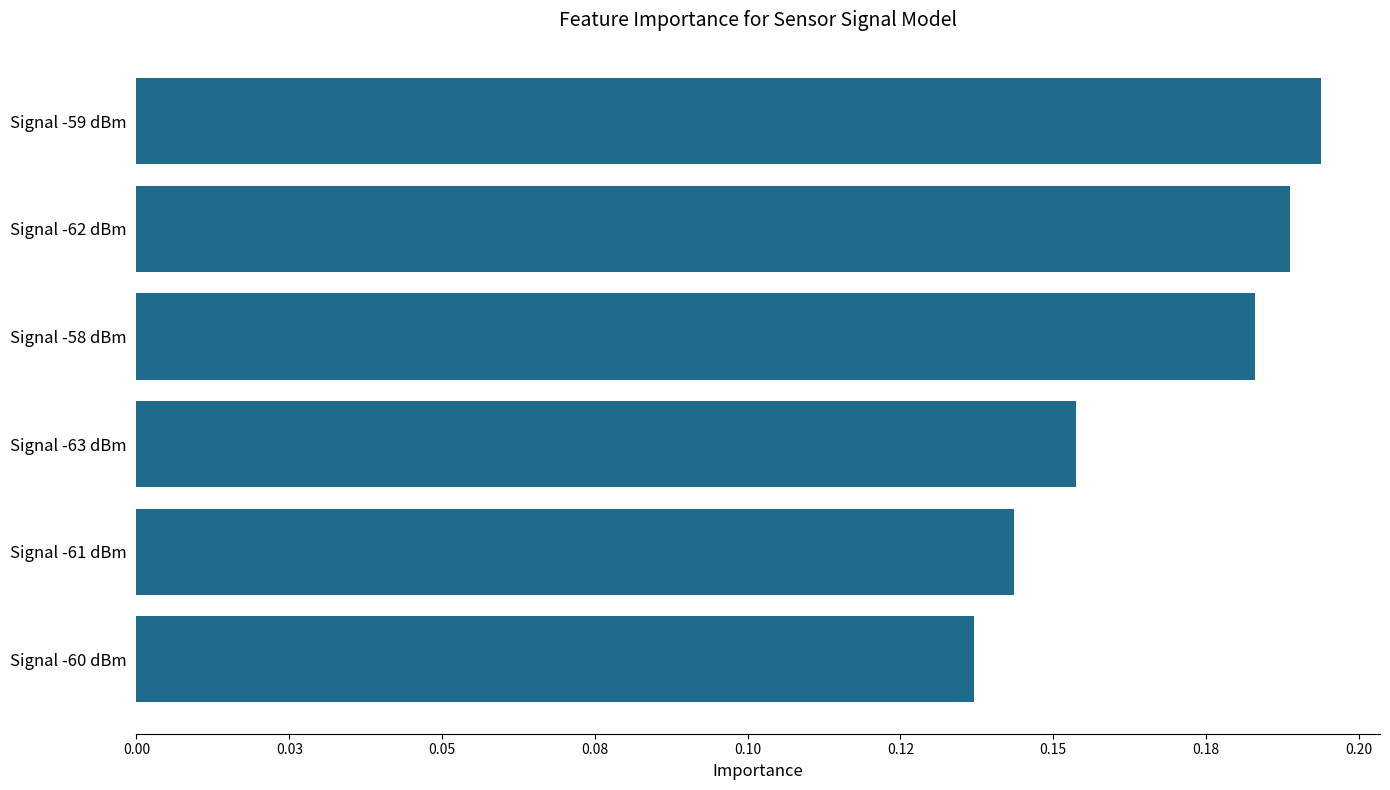

How many values are between 0 and 1?

6